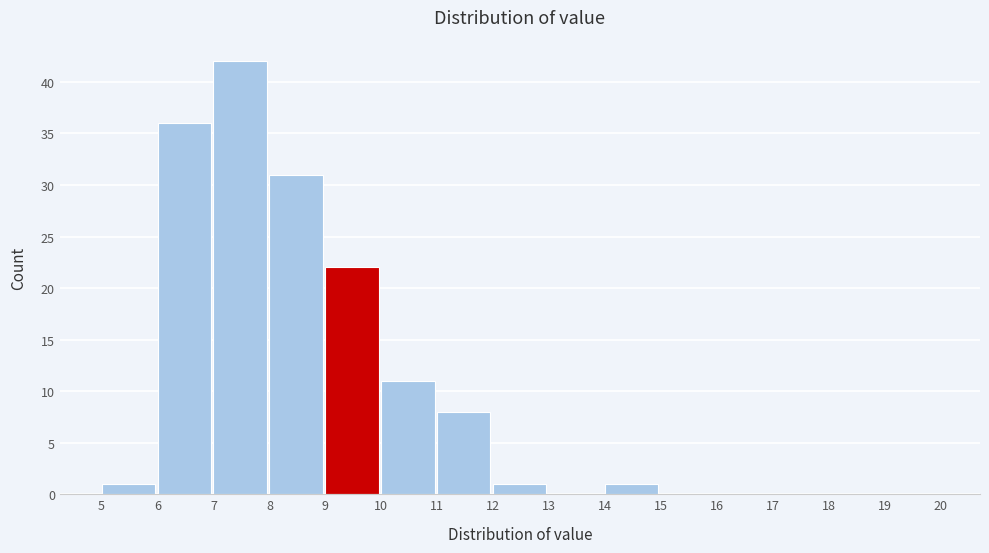

How tall is the bar that spans 8 to 9 on the x-axis? The values are not printed on the chart, so give them approximately, as read against the axis.

31